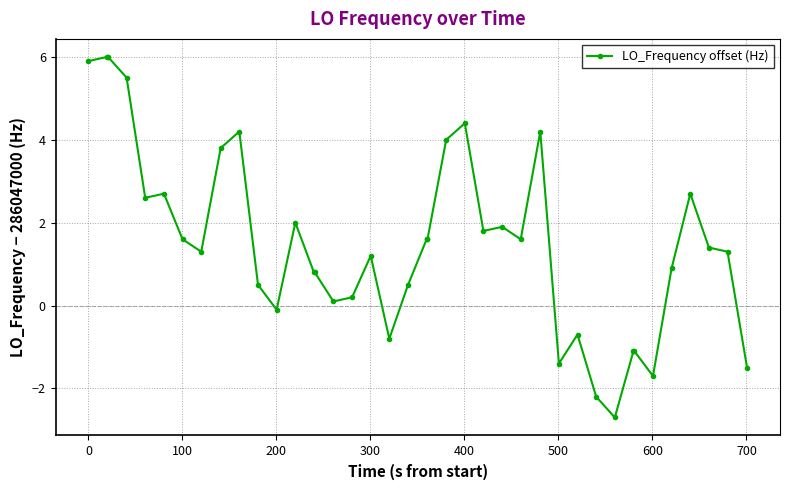

What is the greatest value displayed?

6.0